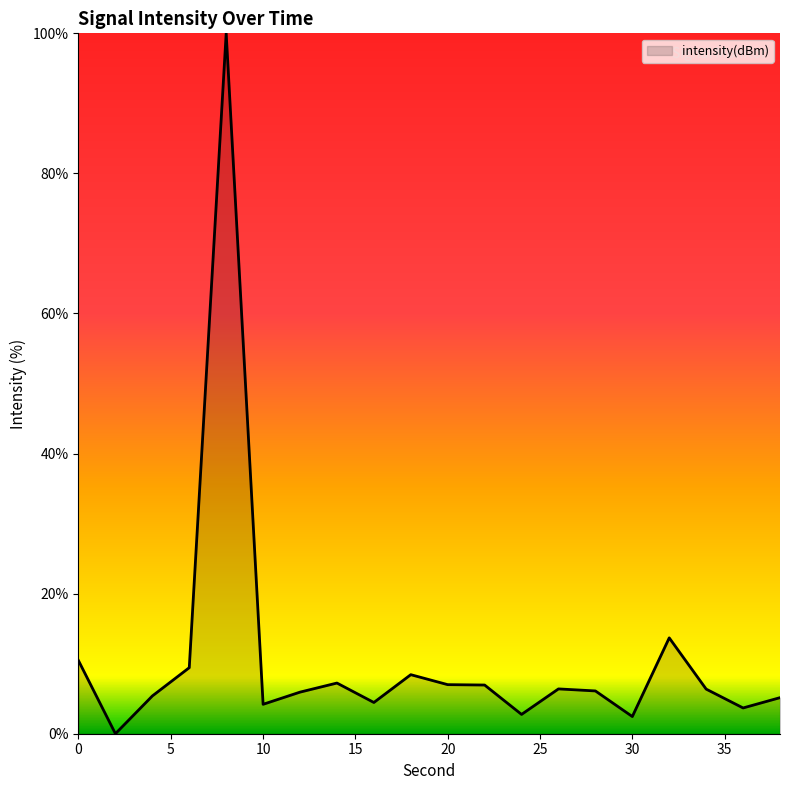

What is the difference between the maximum and minimum values?

100.0